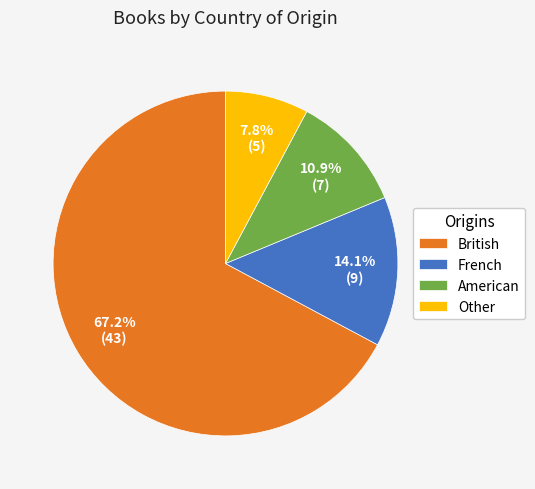

Does any single category account for the majority?

Yes